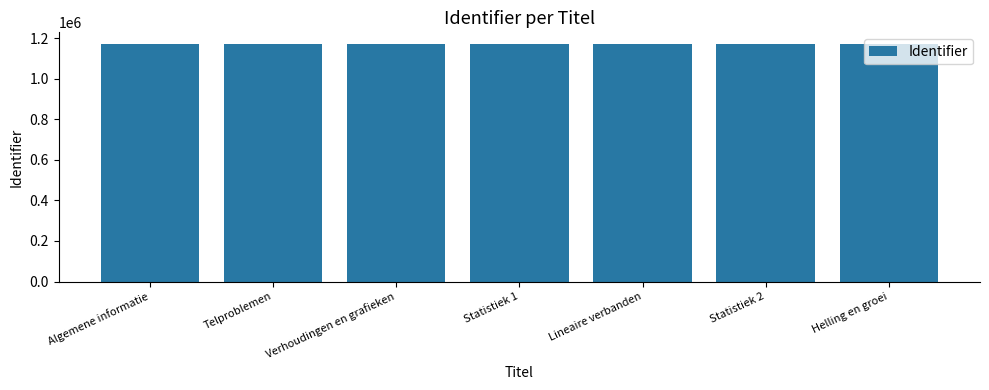

What is the greatest value displayed?

1169814